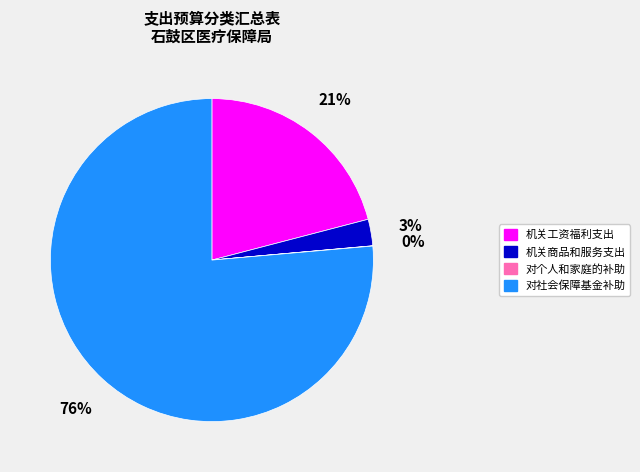

To the nearest percent, what portion does 对社会保障基金补助 represent?

76%